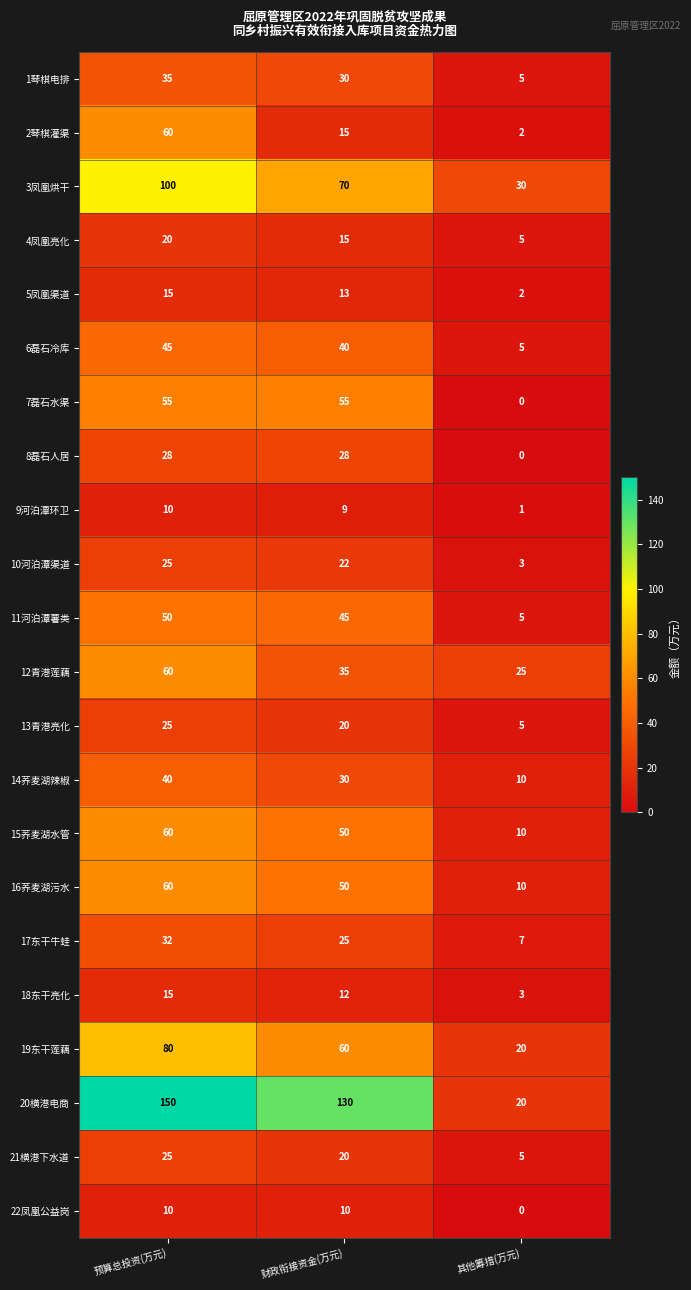

How many categories are shown in the chart?

3